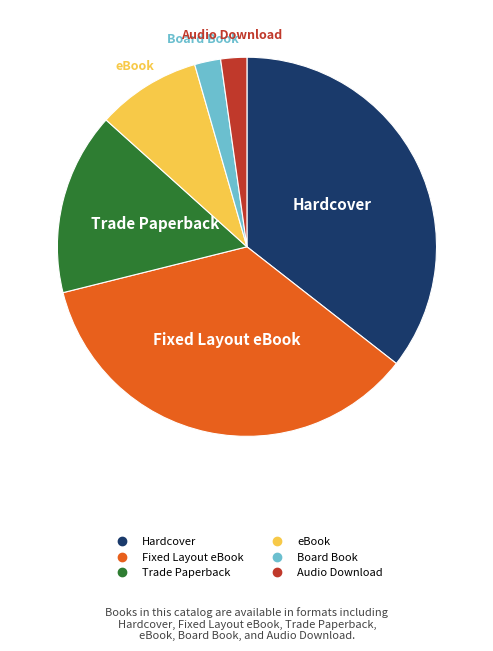

True or false: Fixed Layout eBook accounts for 49% of the total.

False